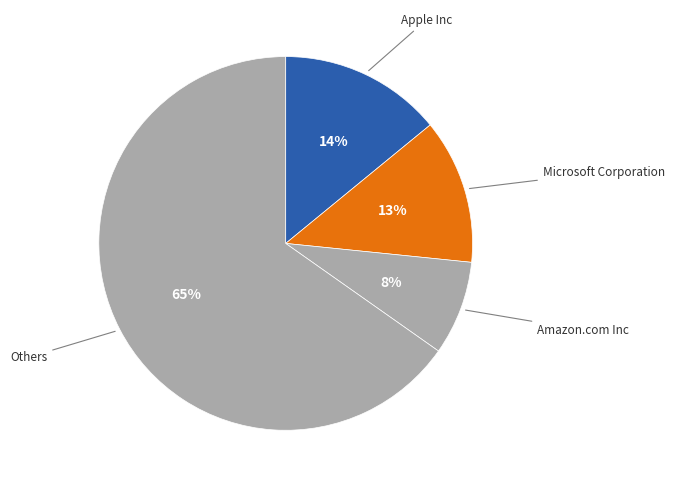

Which category has the smallest portion of the pie?

Amazon.com Inc